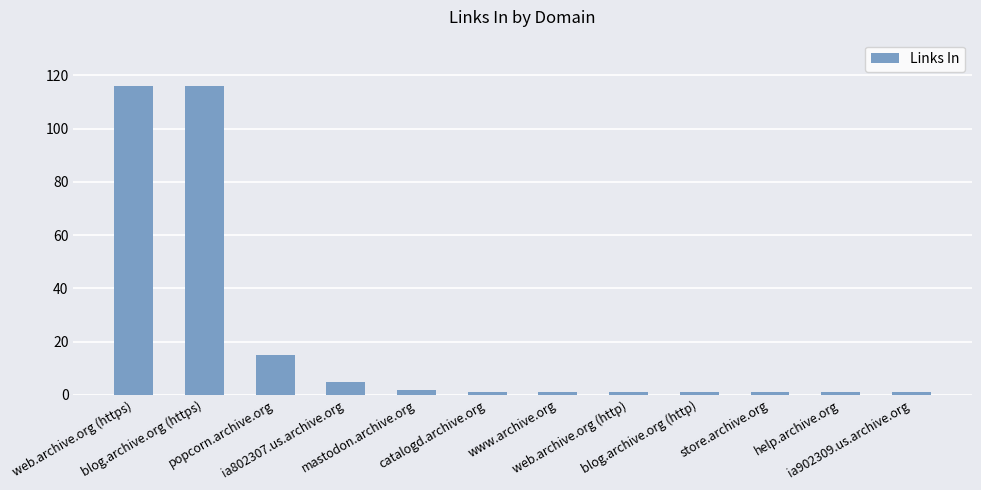

What is the maximum value shown in the chart?

116